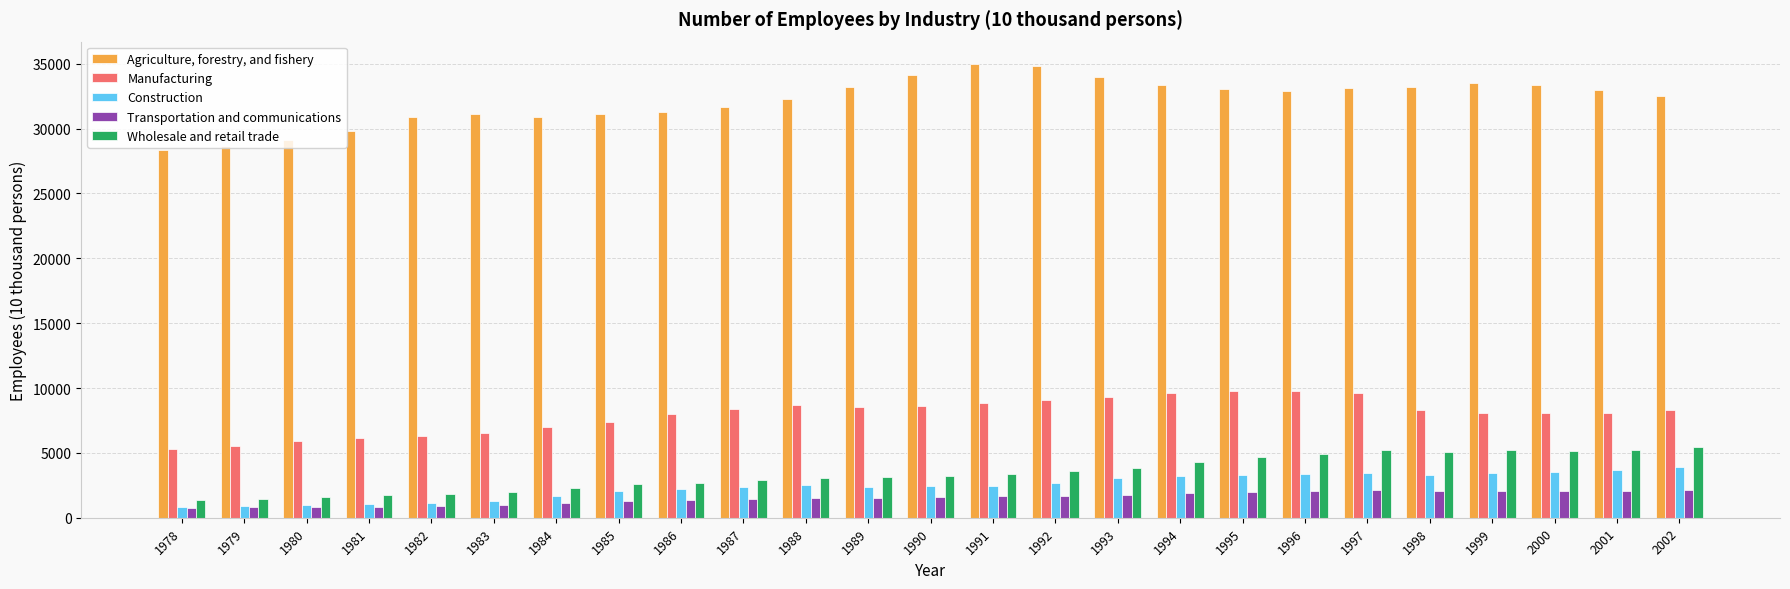

What is the average value of the Wholesale and retail trade series?

3434.6